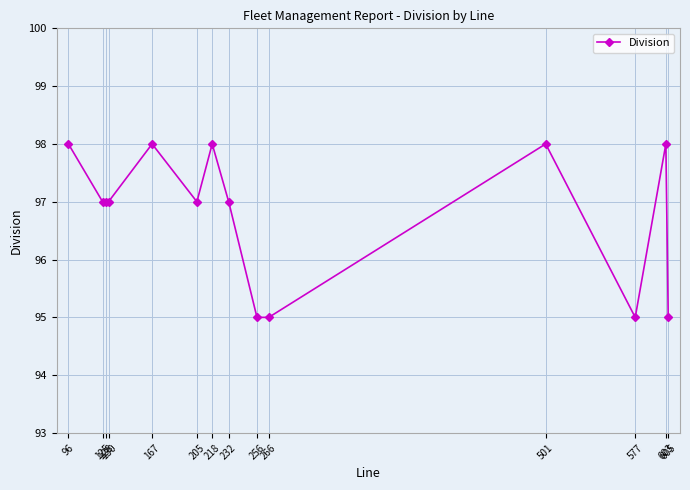

Is this an area chart (filled region under the line)?

No